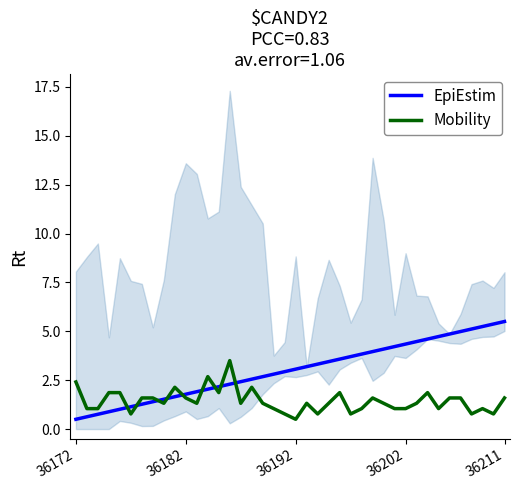

Which series has the largest total across all categories?

EpiEstim